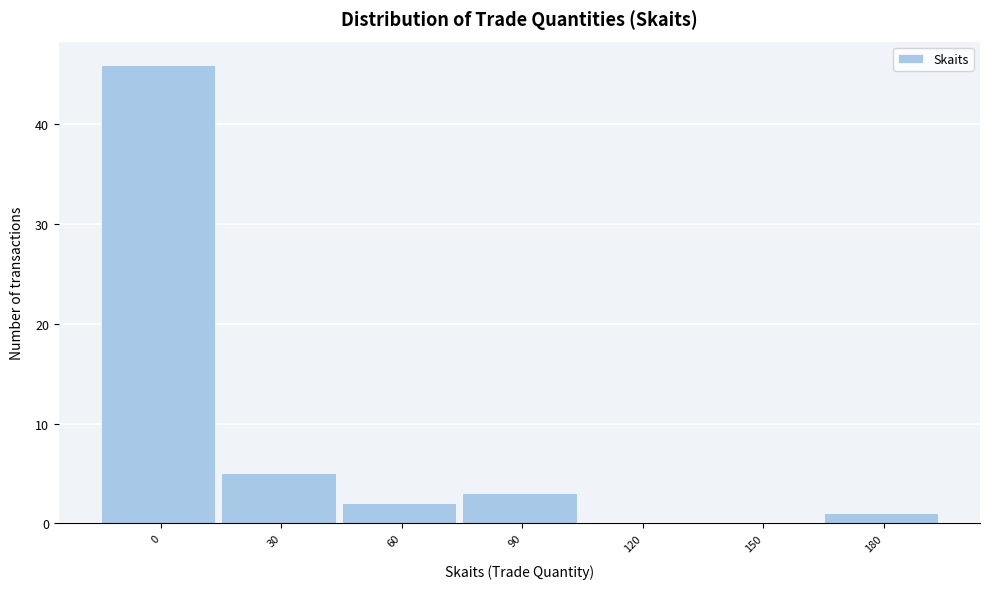

Reading right to left, what are all the values shown in this chart?

180=1	150=0	120=0	90=3	60=2	30=5	0=46